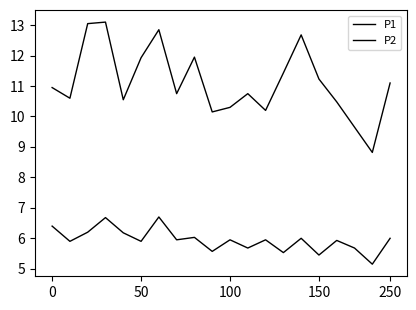

How many series are shown in this chart?

2